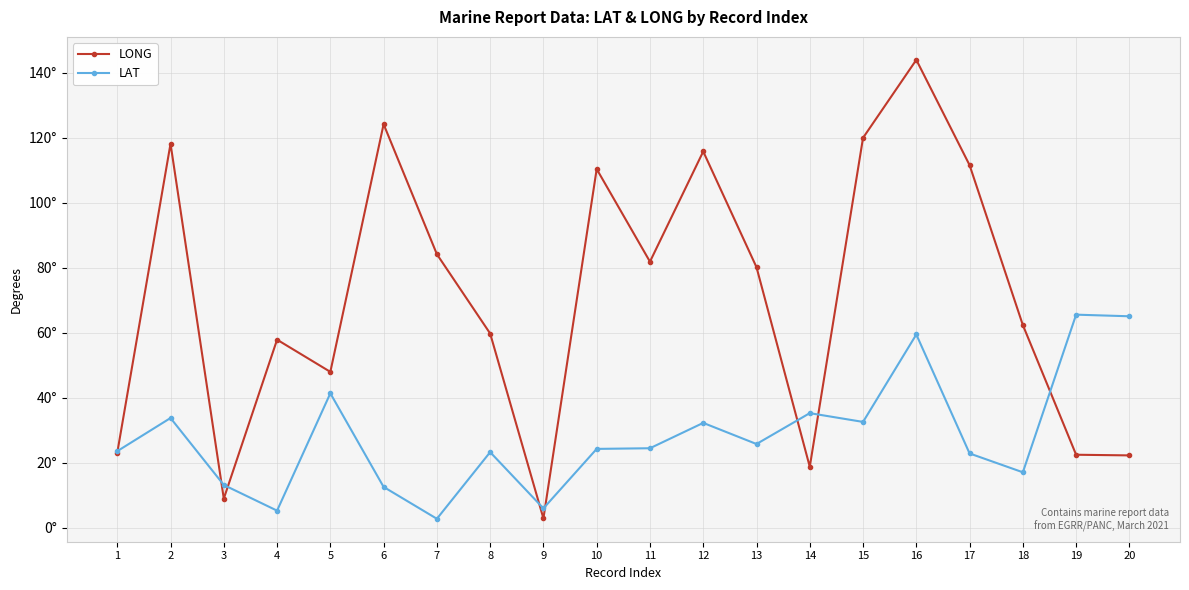

Does the chart have visible grid lines?

Yes